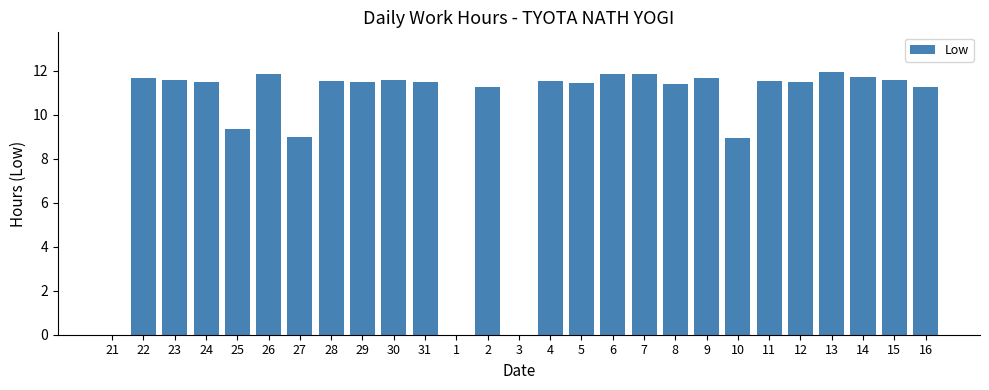

What is the maximum value shown in the chart?

12.0